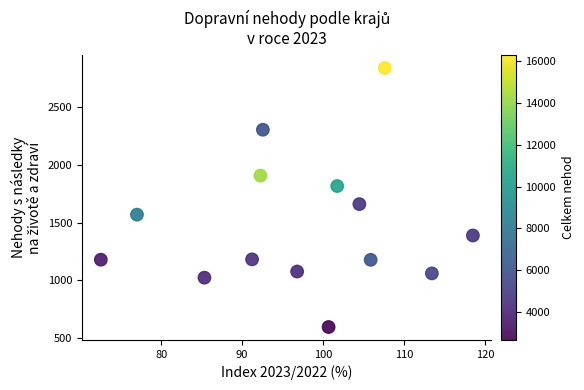

What is the range of Y values (max minus min)?

2236